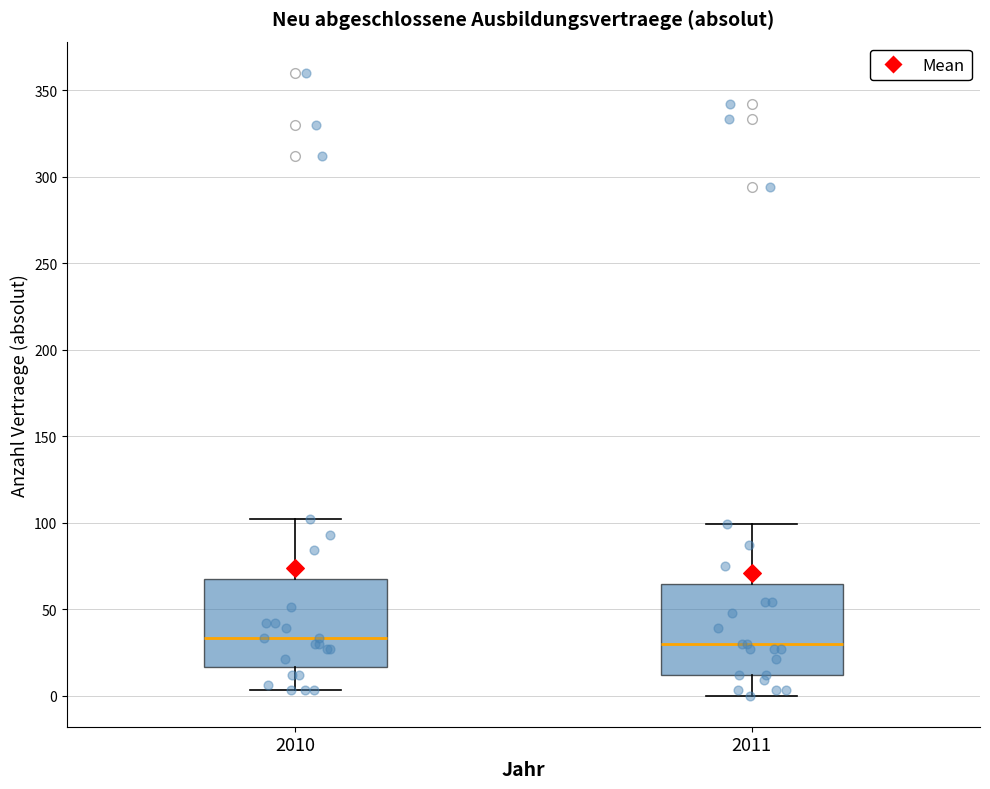

Reading left to right, read every box against the y-axis: the position of its median line, the range the box covers, and the ends of its whiskers. The values are not printed on the chart, so give them approximately, as read against the axis.

2010: median 35, box 15 to 70, whiskers 5 to 100
2011: median 30, box 10 to 65, whiskers 0 to 100